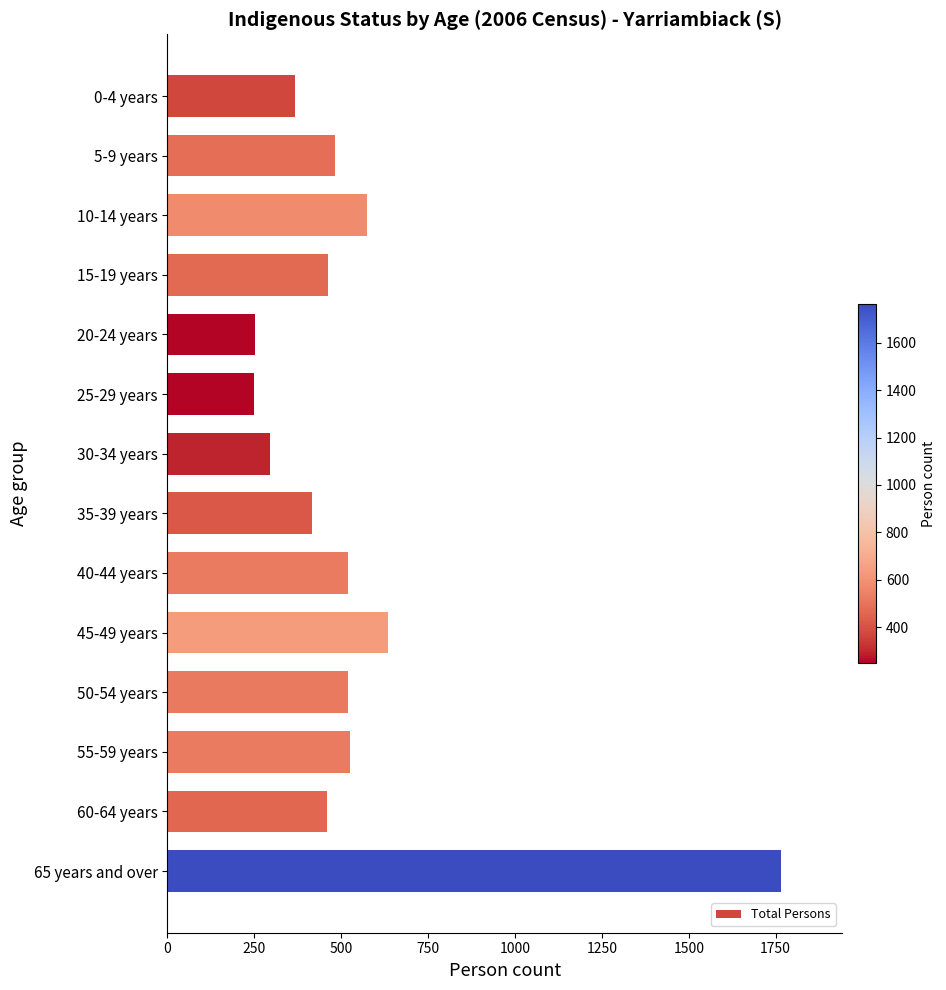

What is the difference between the second highest and minimum values?

388